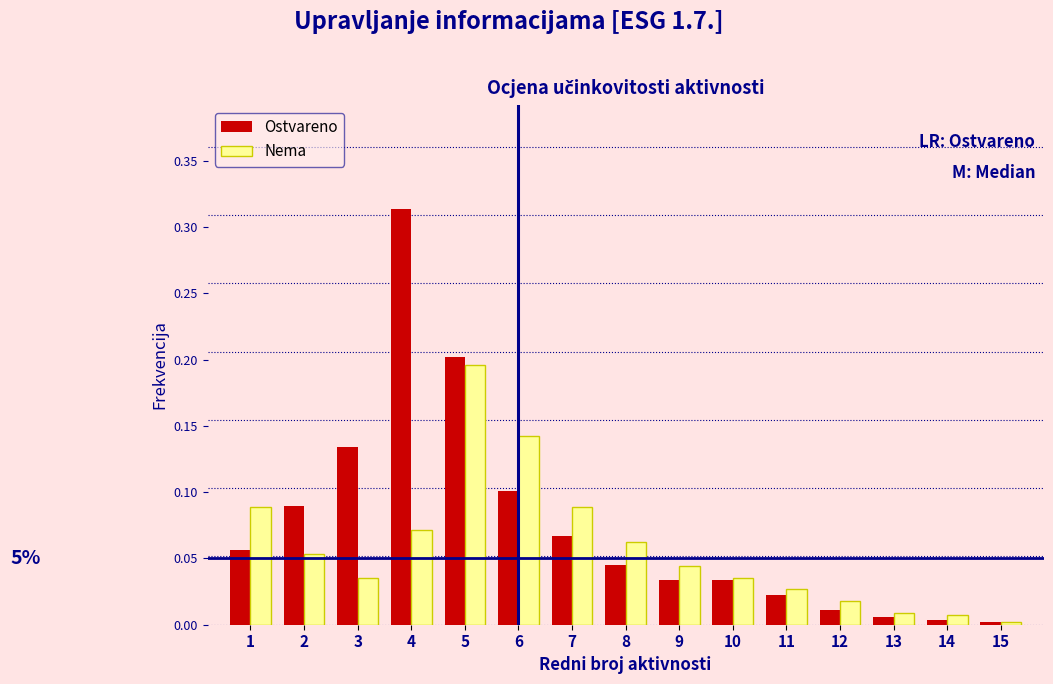

Which series has the largest total across all categories?

Ostvareno